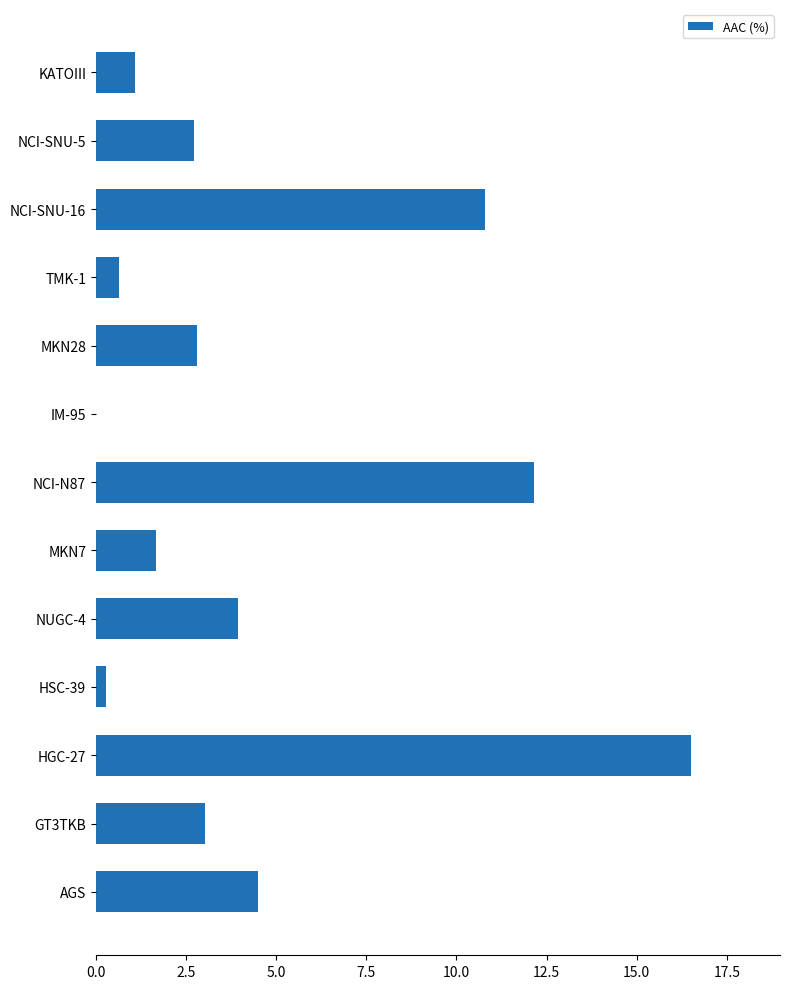

Approximately how many times larger is the value at AGS compared to HGC-27?

0.3